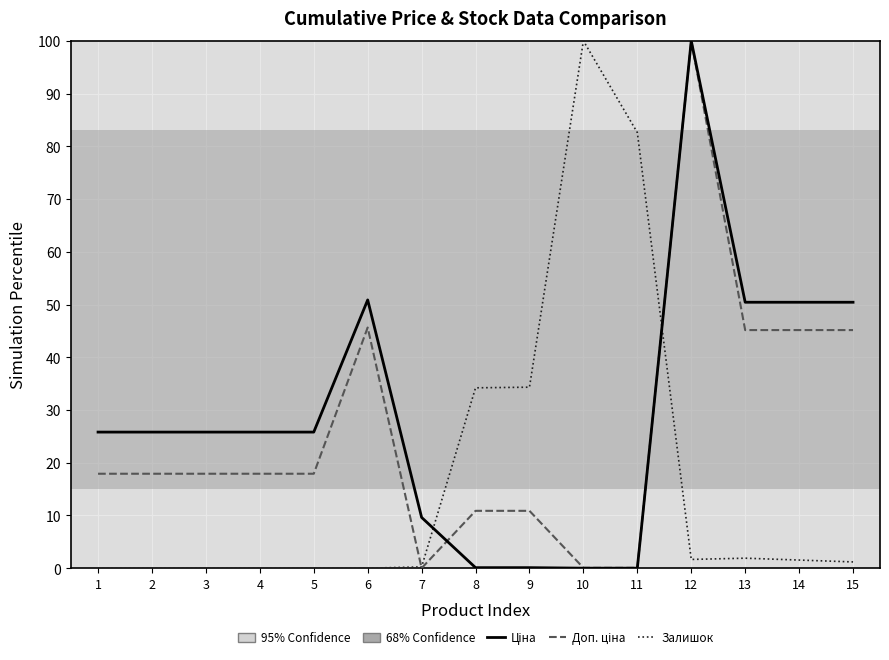

What is the difference between the highest and lowest values at 2?

25.8